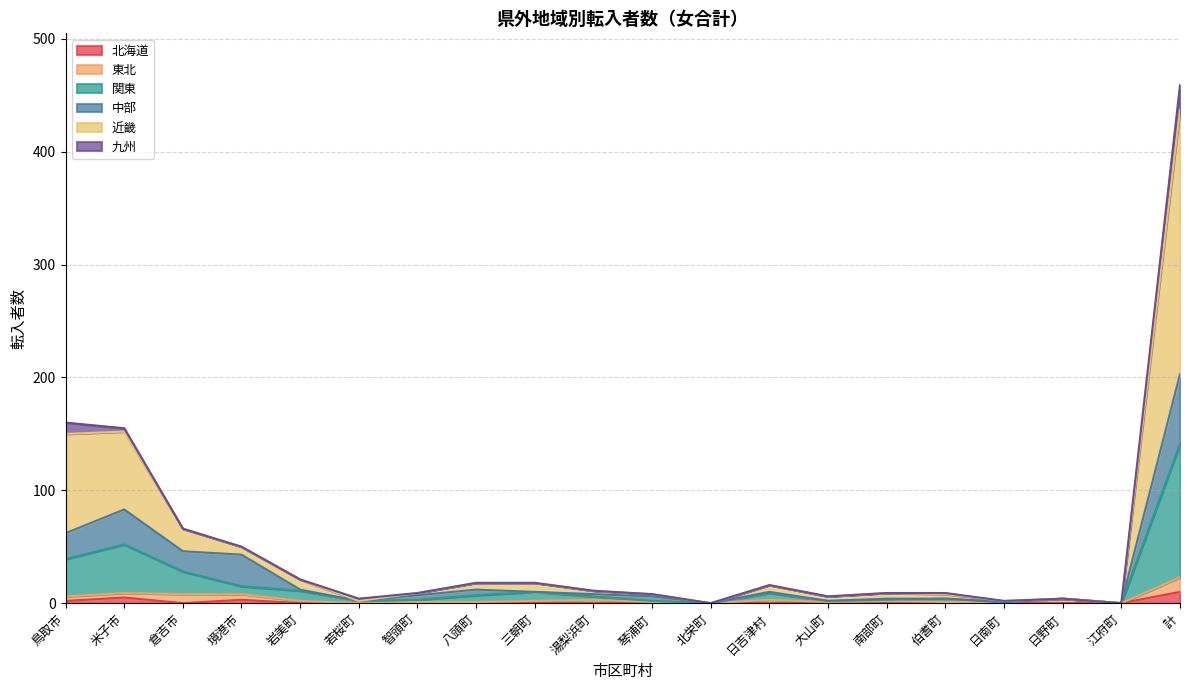

What is the total value across all series at 日吉津村?

16